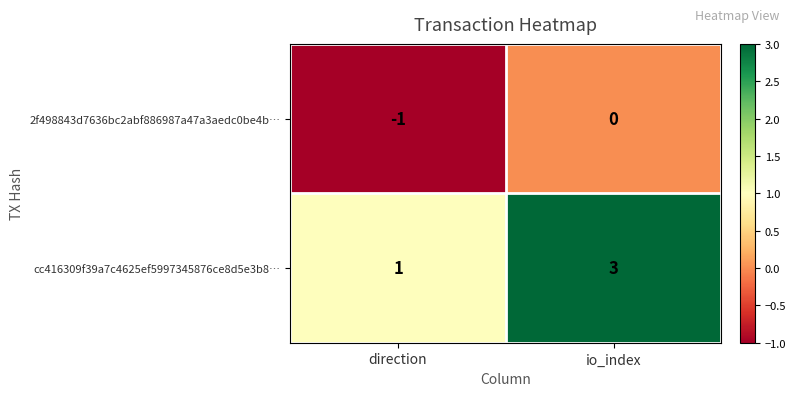

What is the sum of the cc416309f39a7c4625ef5997345876ce8d5e3b8… values at io_index and direction?

4